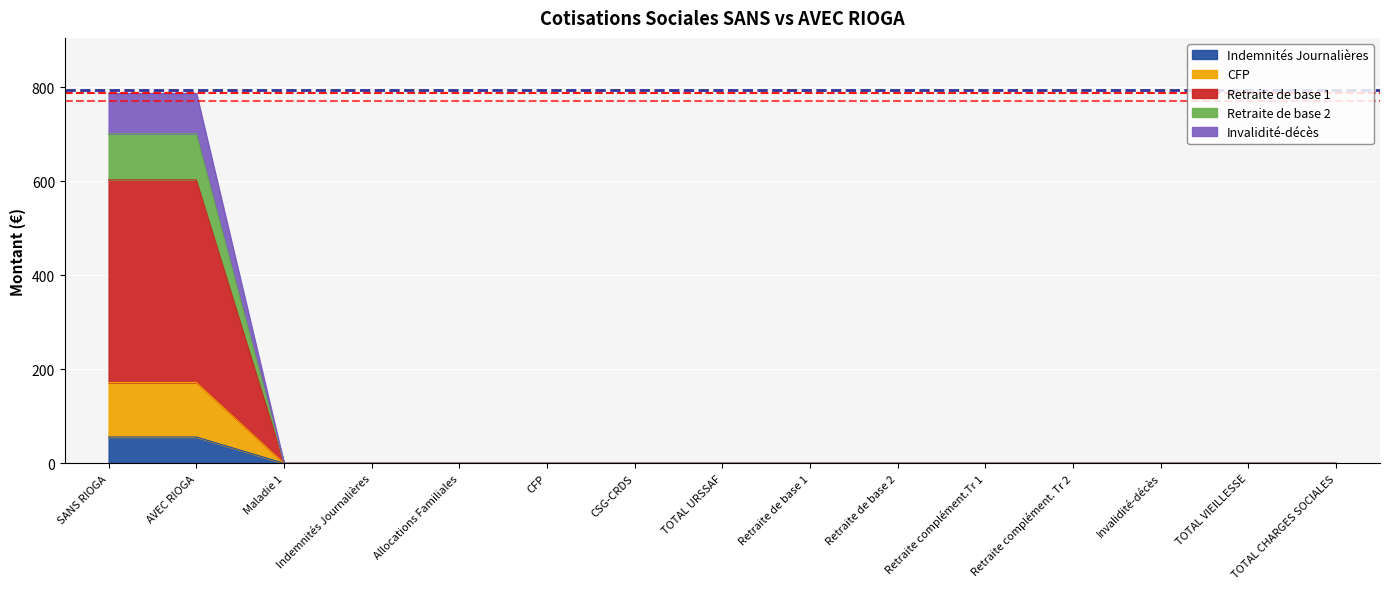

At which label does Invalidité-décès reach its minimum?

Maladie 1